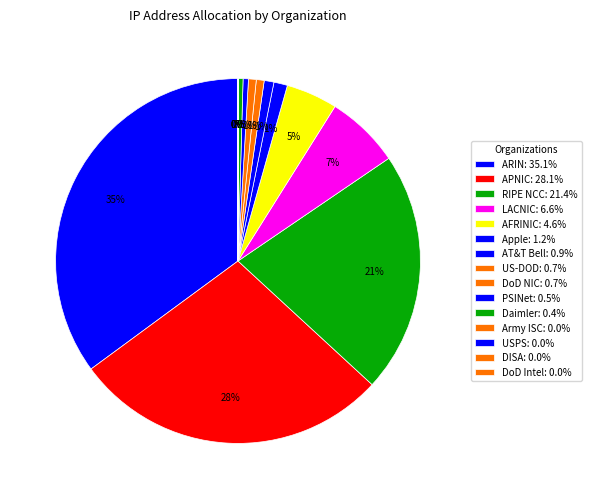

What is the change in value from RIPE NCC to AFRINIC?

-672565973